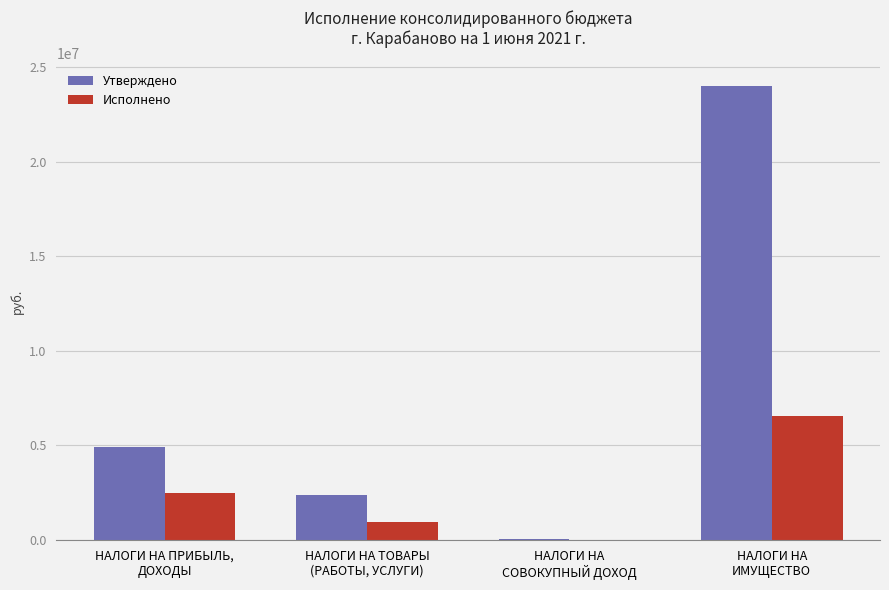

What is the highest value of the Утверждено series?

23992000.0